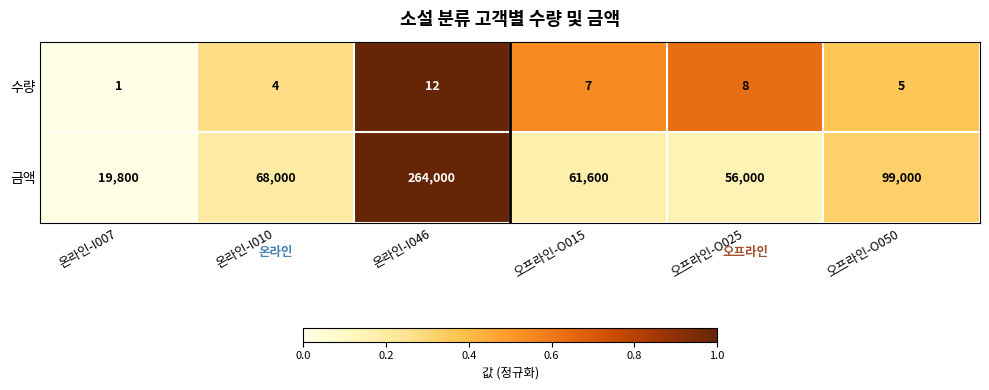

How many series are shown in this chart?

2